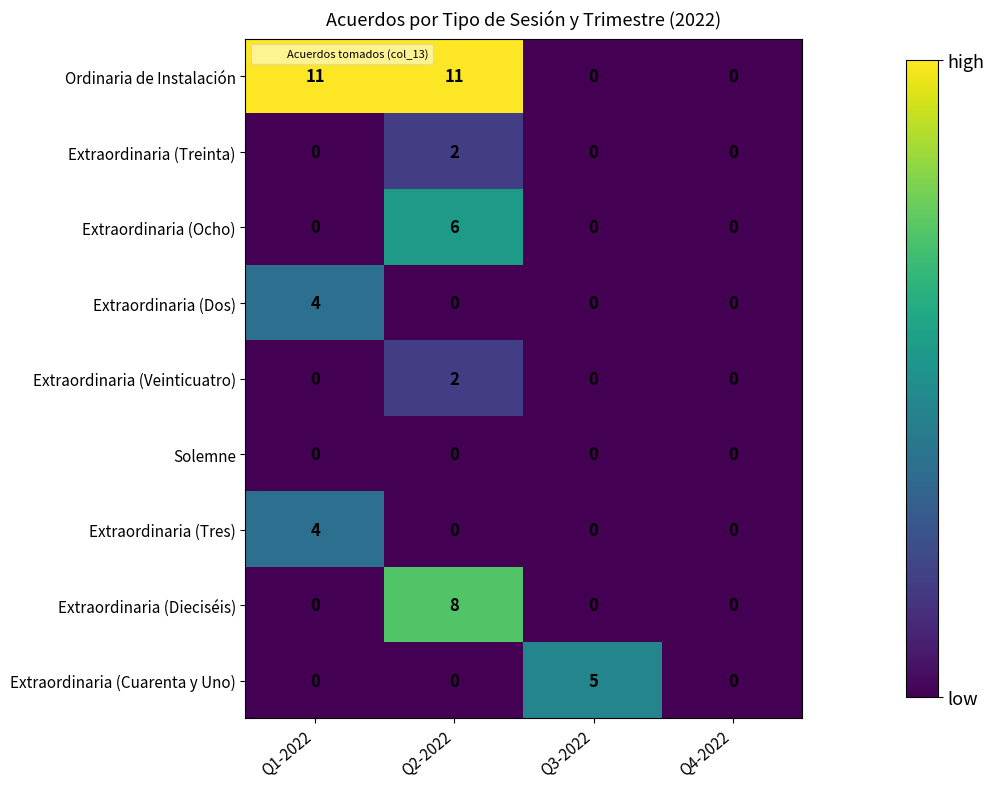

Between Q1-2022 and Q3-2022, which series saw the biggest shift?

Ordinaria de Instalación